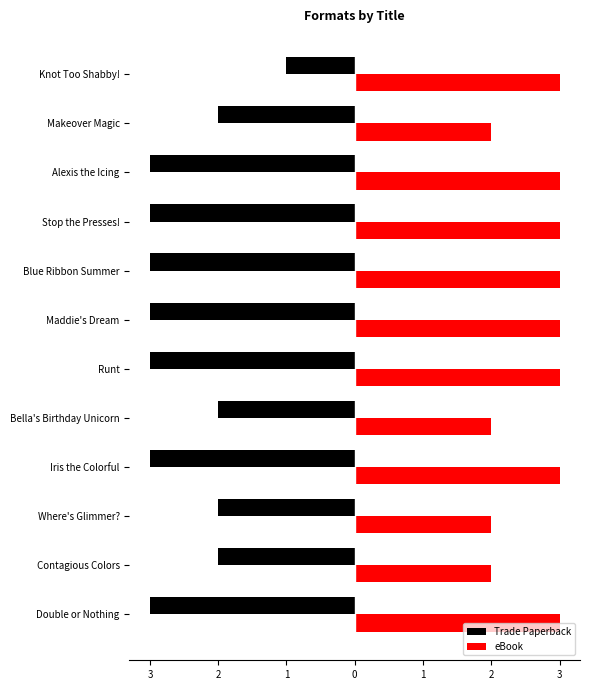

What are all the series names shown in the legend?

Trade Paperback, eBook